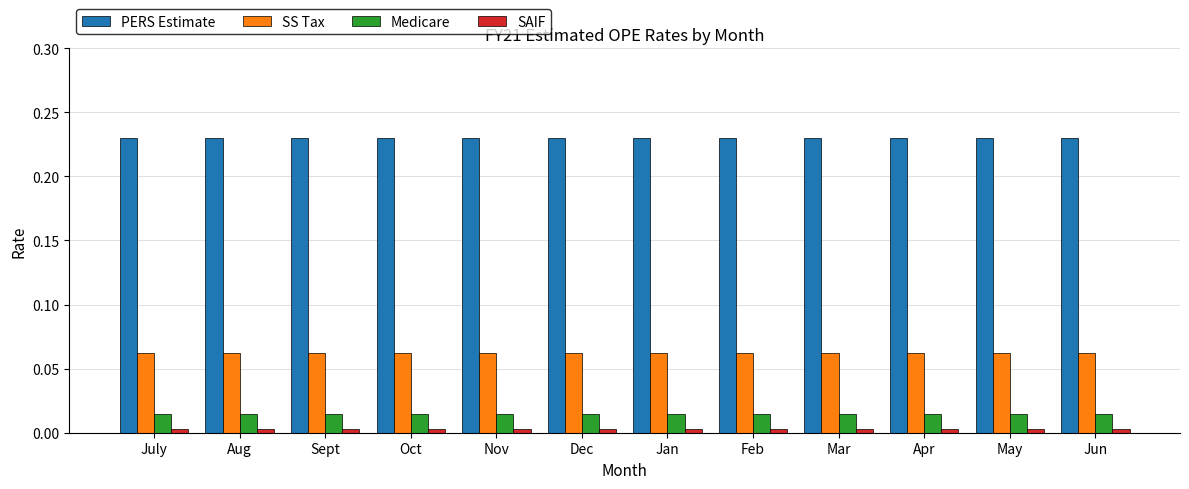

At Apr, list the series in order from smallest to largest.

SAIF, Medicare, SS Tax, PERS Estimate